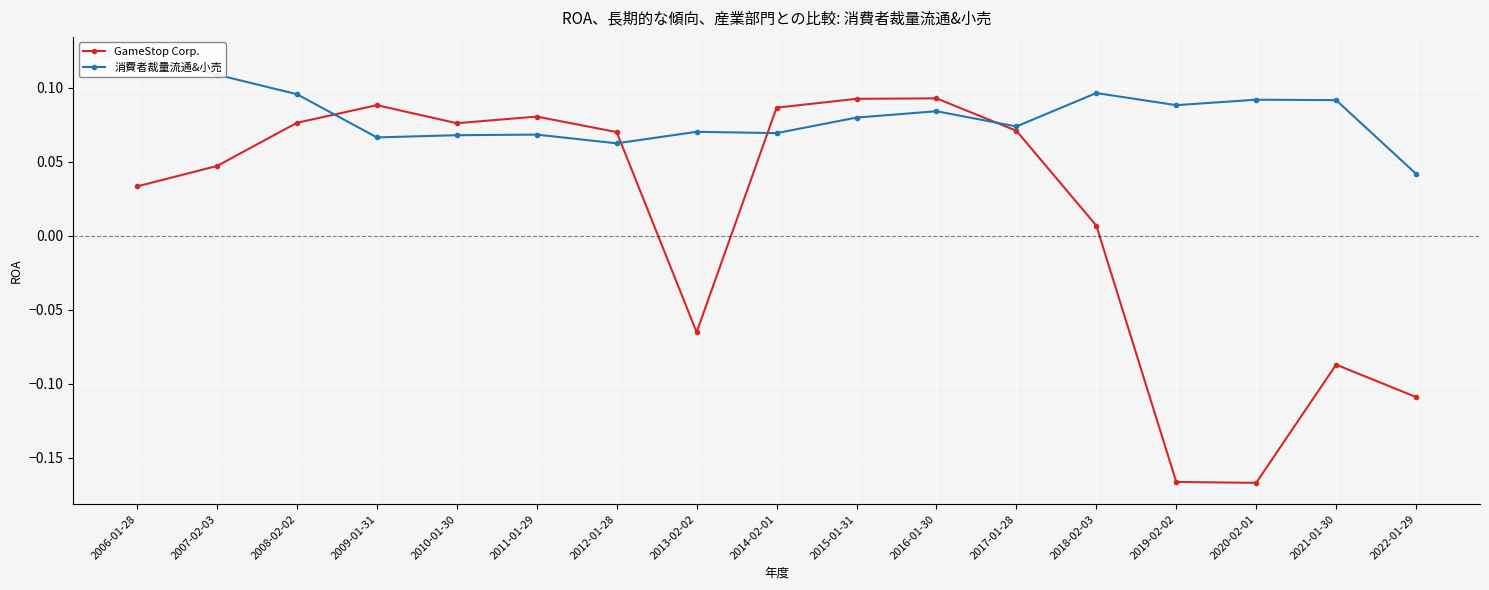

What is the value of the 消費者裁量流通&小売 point at the 12th from the left?

0.1